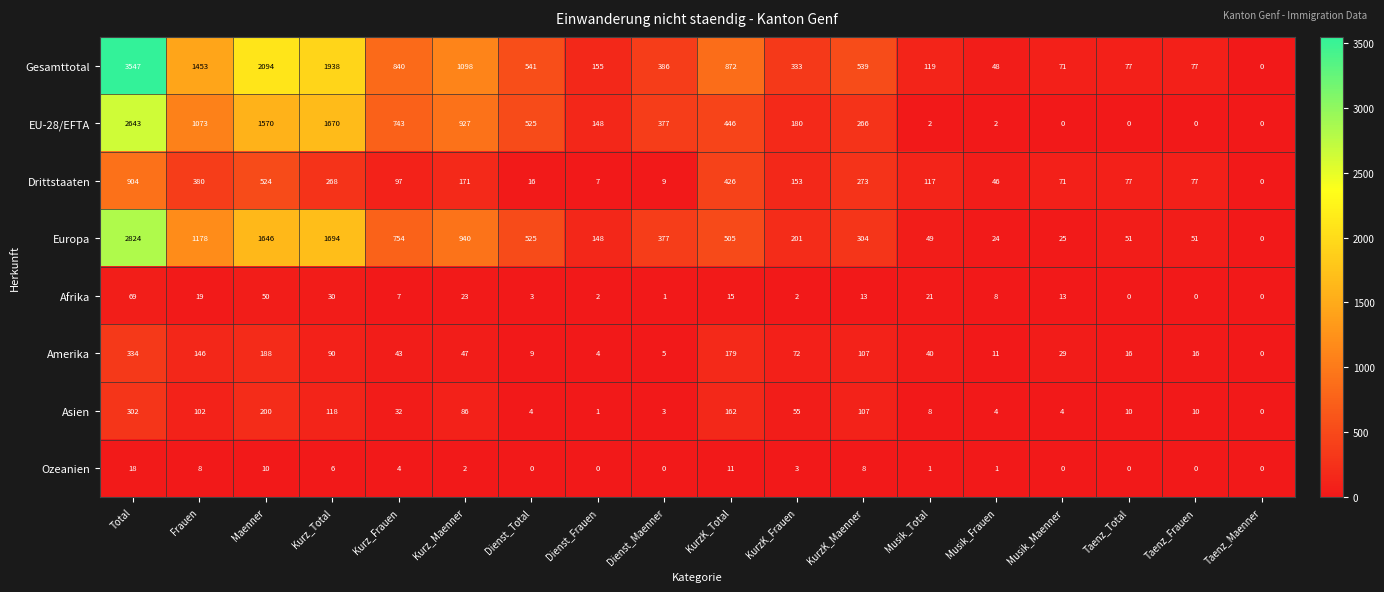

At Kurz_Total, list the series in order from largest to smallest.

Gesamttotal, Europa, EU-28/EFTA, Drittstaaten, Asien, Amerika, Afrika, Ozeanien